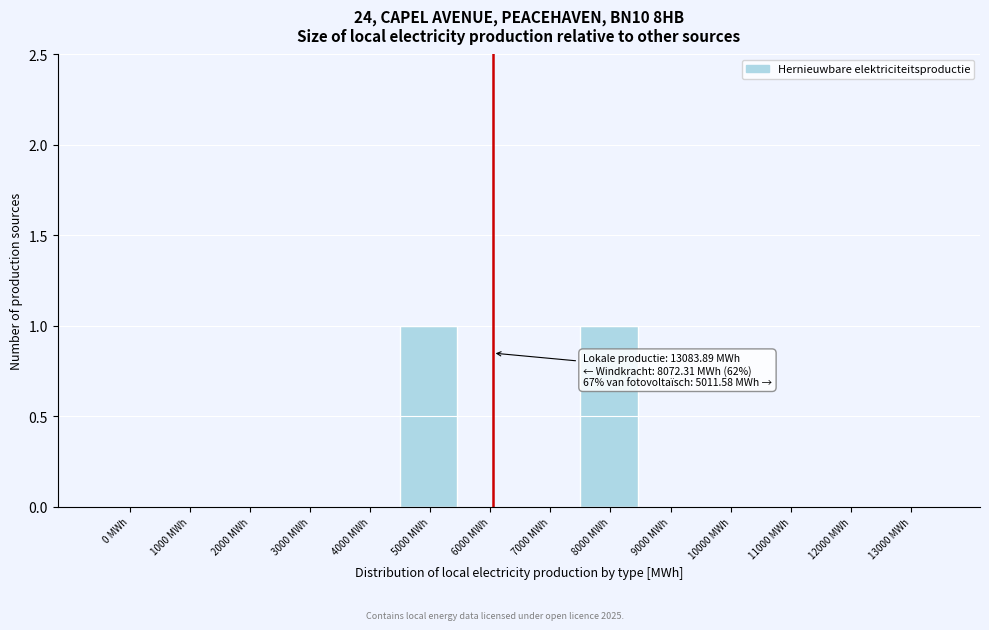

Reading left to right, list all the values displayed in this chart.

0 MWh=0	1000 MWh=0	2000 MWh=0	3000 MWh=0	4000 MWh=0	5000 MWh=1	6000 MWh=0	7000 MWh=0	8000 MWh=1	9000 MWh=0	10000 MWh=0	11000 MWh=0	12000 MWh=0	13000 MWh=0